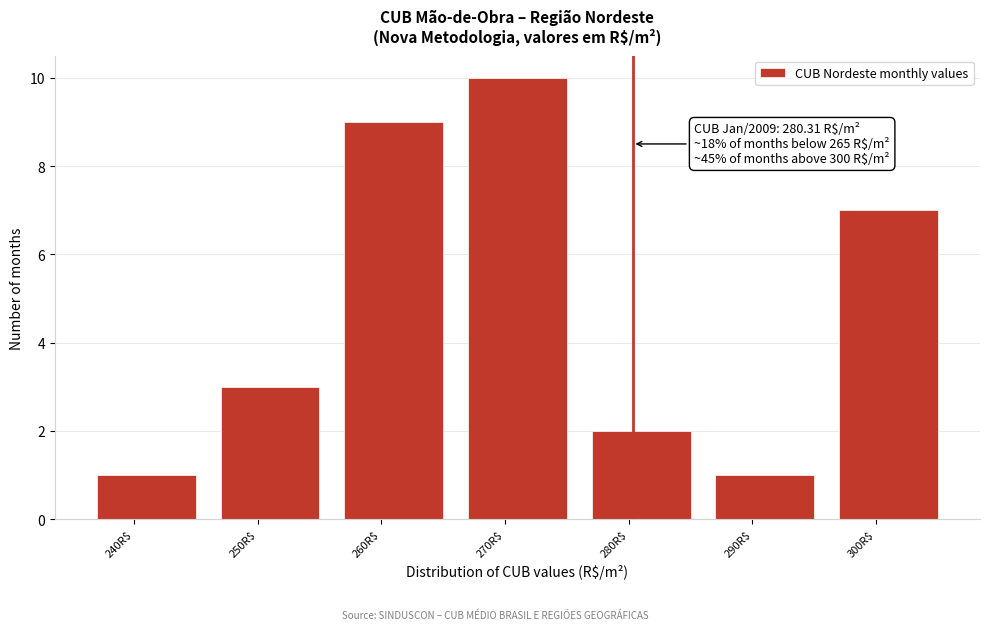

Reading right to left, list all the values displayed in this chart.

7	1	2	10	9	3	1